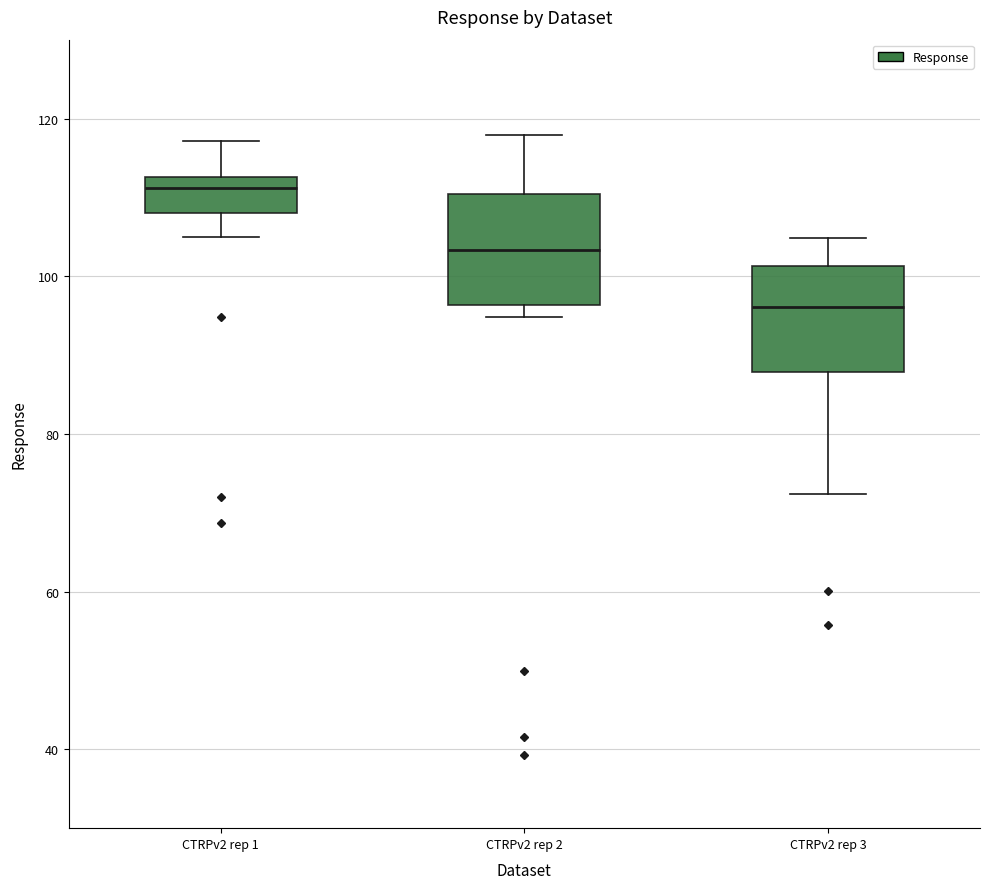

Reading left to right, transcribe this box plot: for each box, give where its median line is, the range the box spans, and where its two whiskers end, as read against the y-axis. The values are not printed on the chart, so give them approximately, as read against the axis.

CTRPv2 rep 1: median 112 (just below the box's upper edge), box 108 to 112, whiskers 106 to 118
CTRPv2 rep 2: median 104, box 96 to 110, whiskers 94 to 118
CTRPv2 rep 3: median 96, box 88 to 102, whiskers 72 to 104